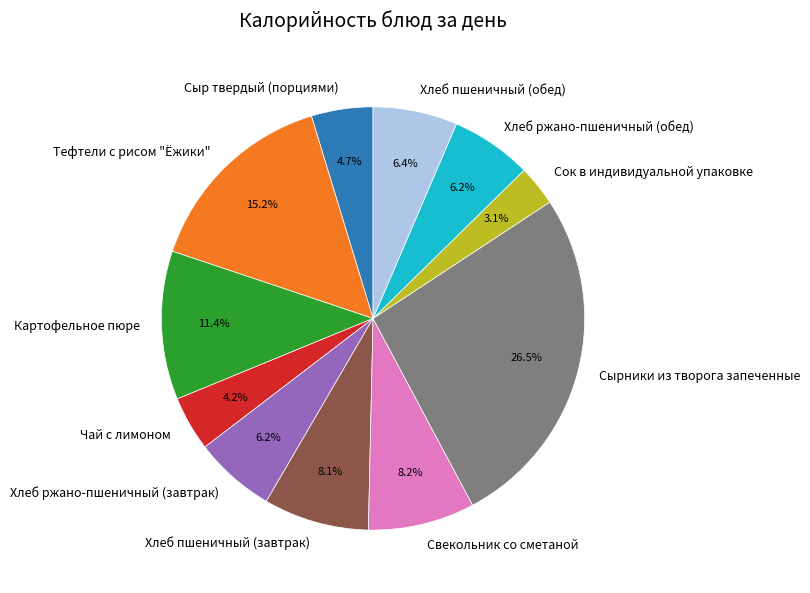

Combined, what portion of the pie is Свекольник со сметаной and Хлеб пшеничный (обед)?

14.6%